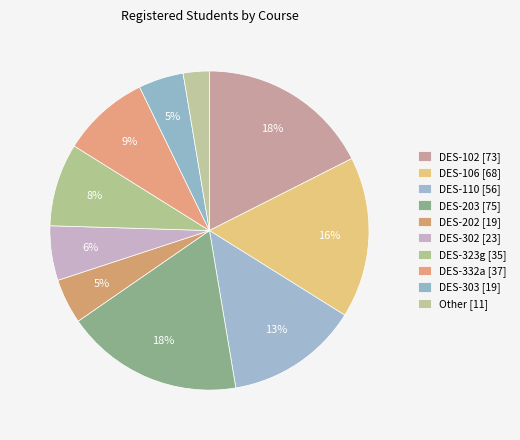

How many slices are in this pie chart?

10